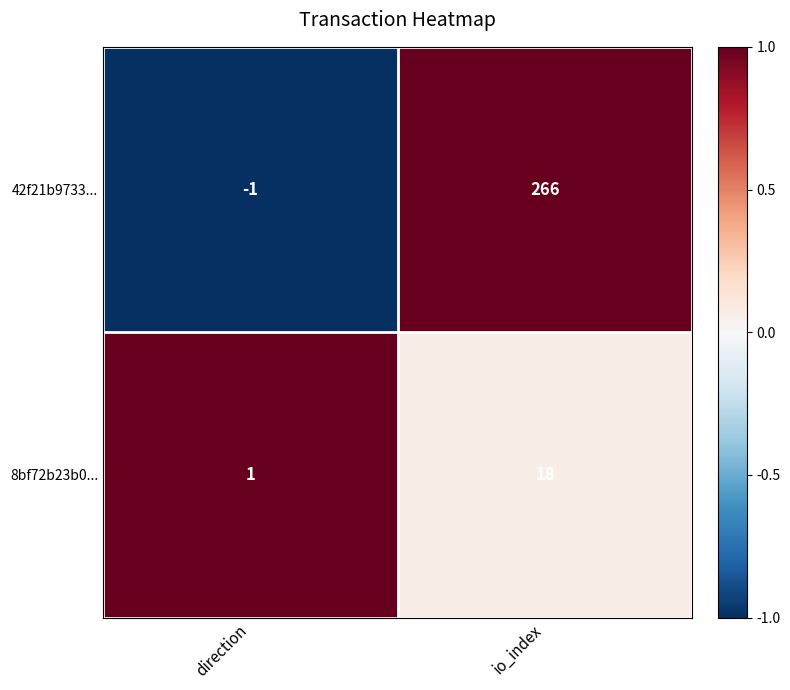

Rank the series by their maximum value, from lowest to highest.

8bf72b23b0..., 42f21b9733...